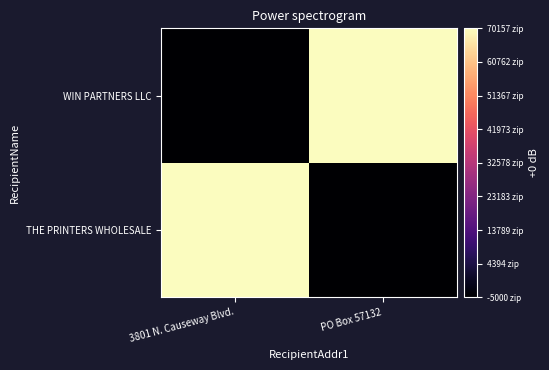

What is the minimum value shown in the chart?

-5000